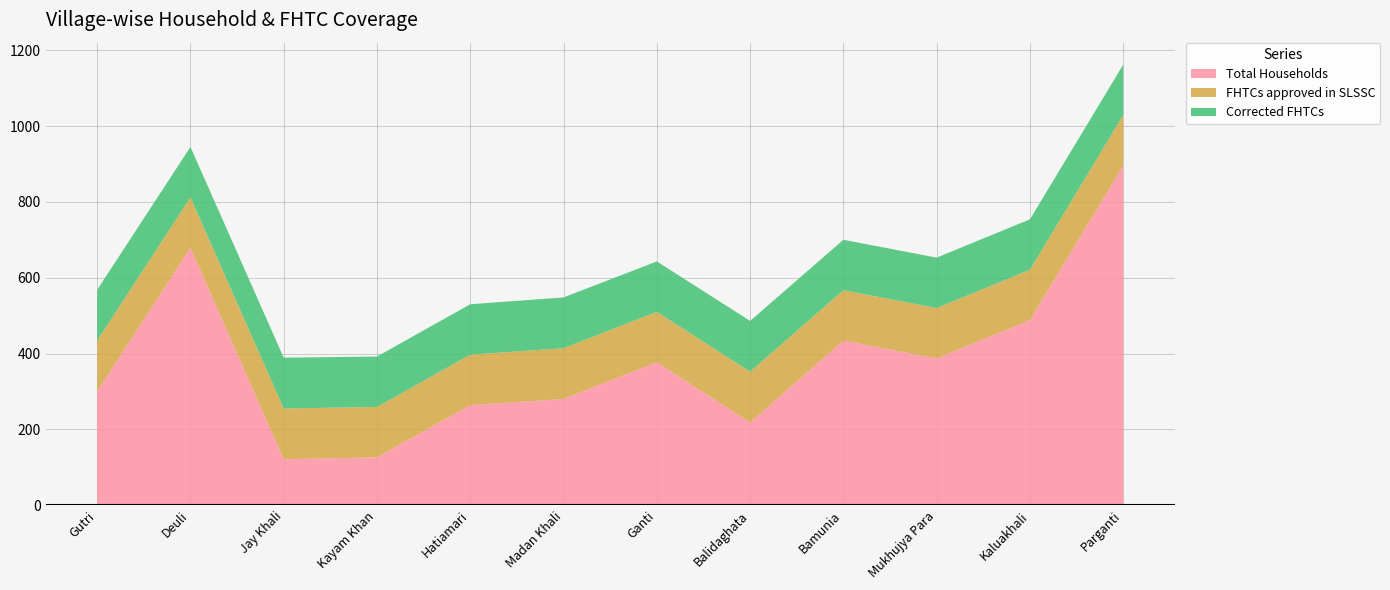

Reading left to right, transcribe all the data shown in this chart.

Total Households: 300	679	121	126	264	280	377	218	434	387	488	896
FHTCs approved in SLSSC: 134	133	134	133	133	134	133	134	133	133	133	133
Corrected FHTCs: 134	133	134	133	133	134	133	134	133	133	133	133